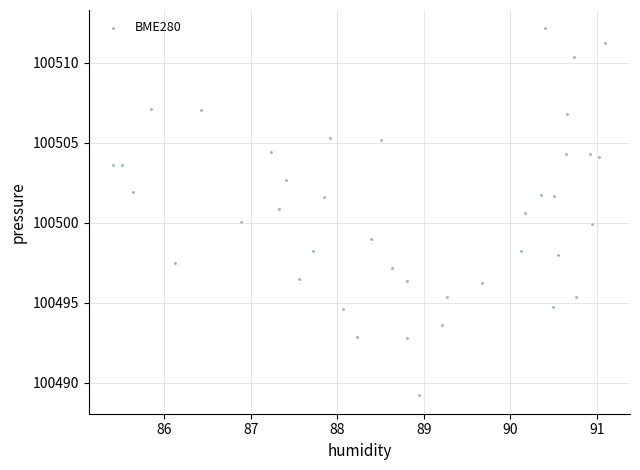

What is the range of X values (max minus min)?

5.7